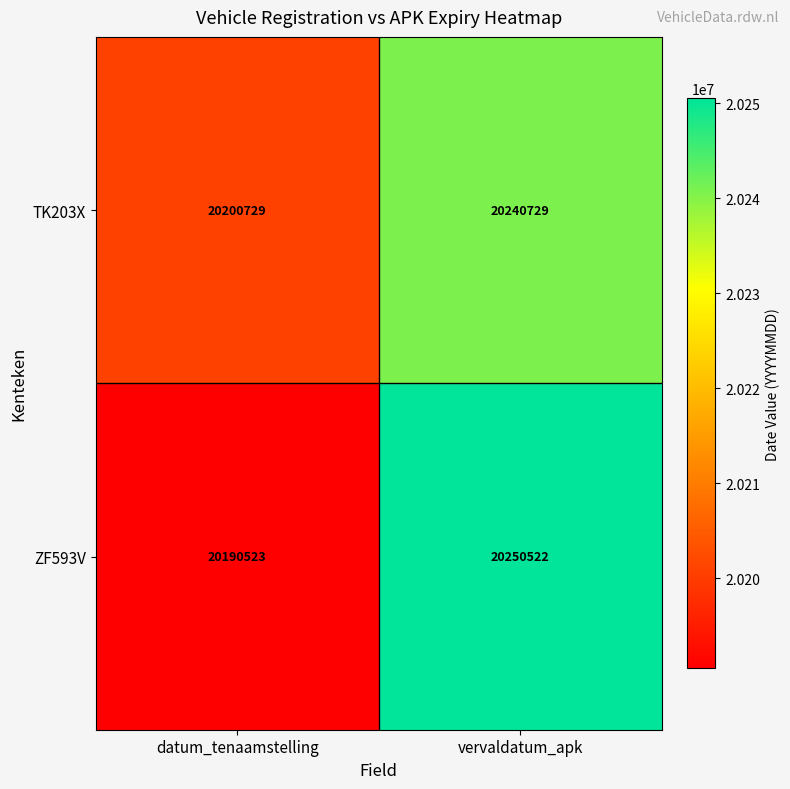

What is the greatest value displayed?

20250522